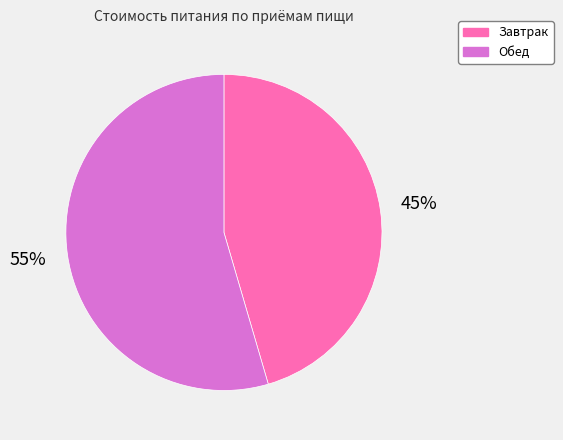

Which category has the biggest portion of the pie?

Обед